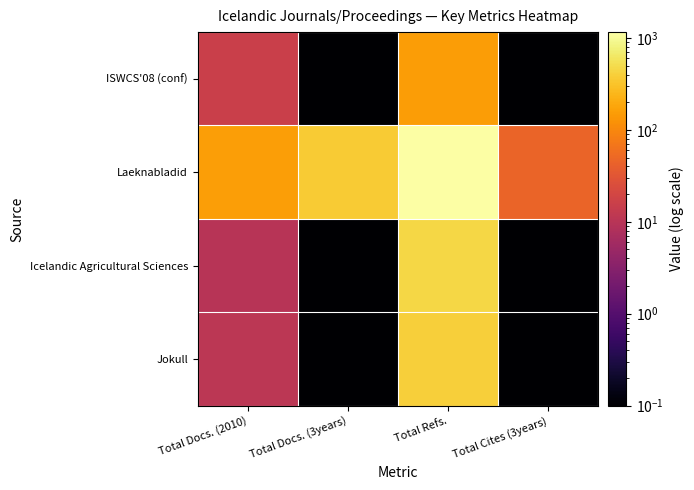

At which category does the chart reach its minimum across all series?

Total Docs. (3years)